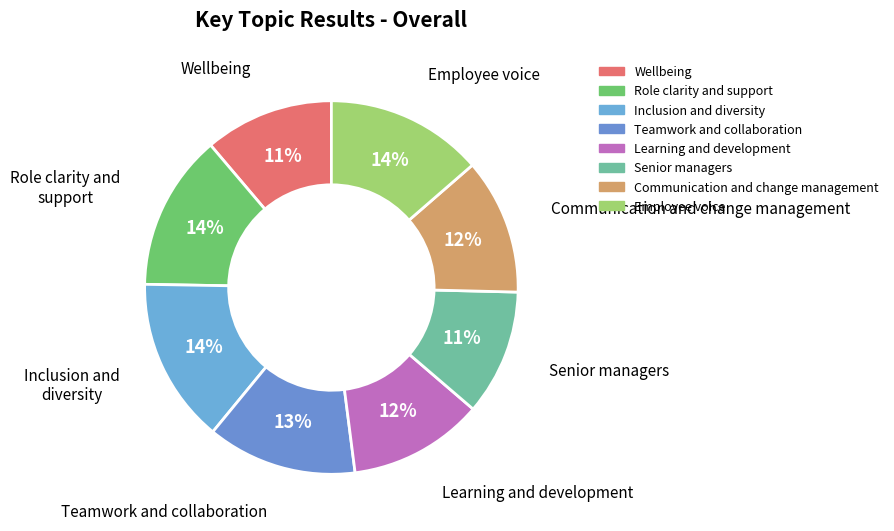

Which slice is the smallest?

Senior managers